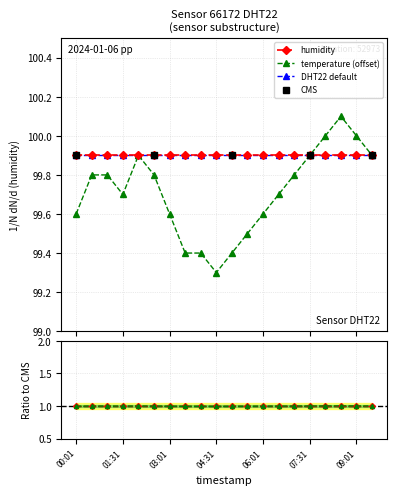

What is the greatest value displayed?

100.1